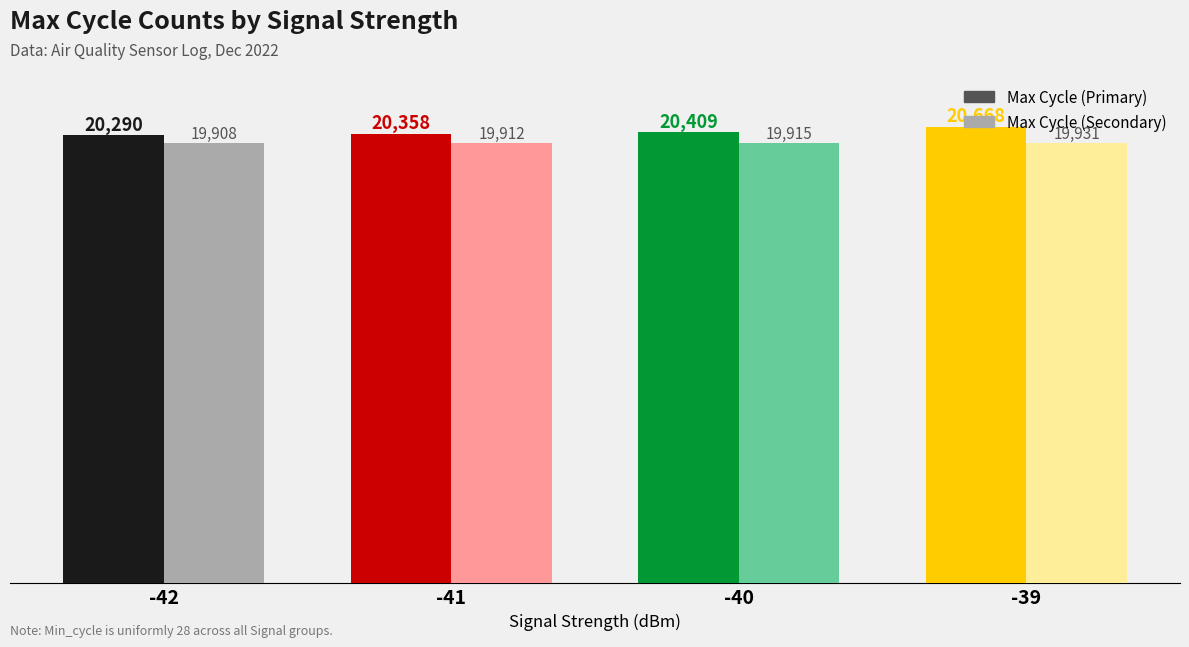

True or false: Max Cycle (Secondary) has a value of 19931 at -39.

True